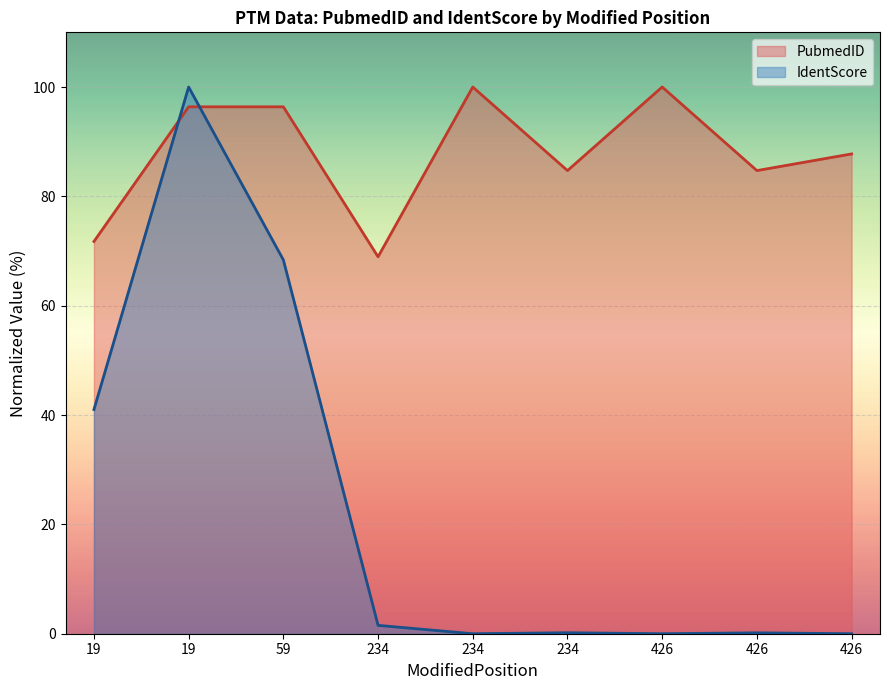

At which category does PubmedID reach its first local peak?

234